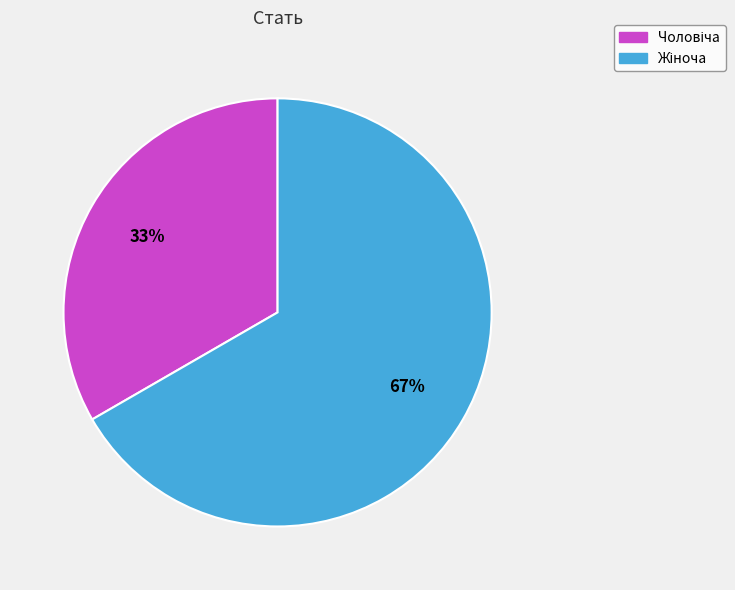

Is there a majority slice in this chart?

Yes